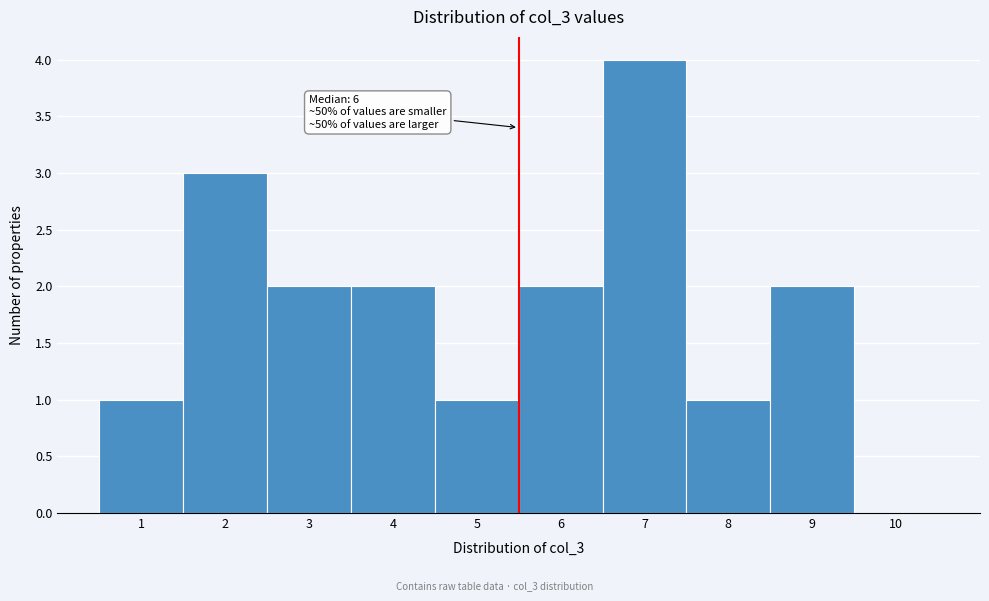

Over which range of the x-axis is the bar tallest?

6.5 to 7.5